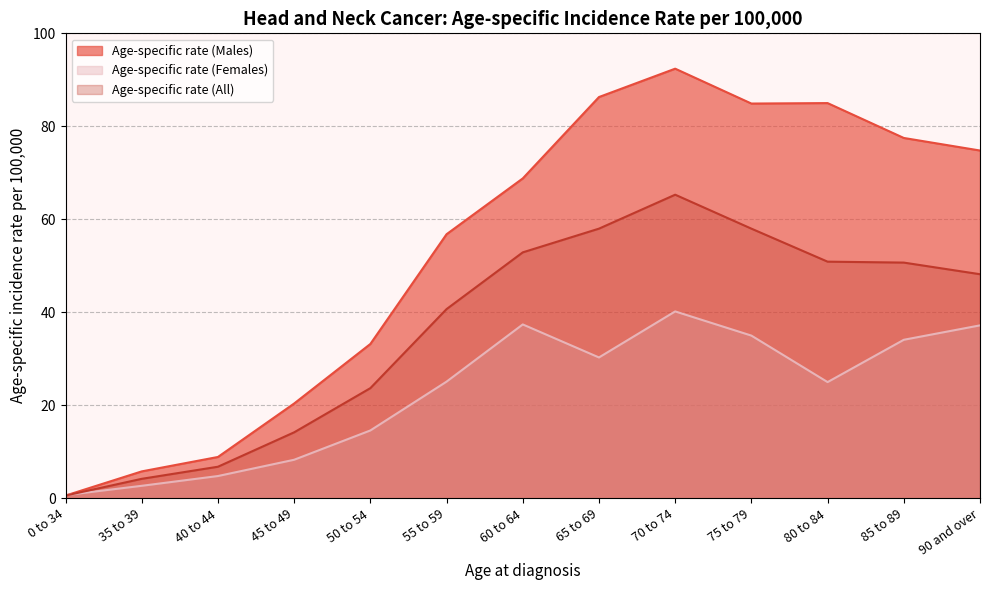

Reading left to right, list all the values displayed in this chart.

Age-specific rate (Males): 0.6	5.8	8.9	20.4	33.2	56.8	68.8	86.3	92.4	84.9	85.0	77.5	74.8
Age-specific rate (Females): 0.7	2.7	4.8	8.3	14.6	25.1	37.4	30.3	40.2	35.0	25.0	34.1	37.2
Age-specific rate (All): 0.6	4.2	6.8	14.2	23.7	40.7	52.9	58.0	65.3	58.0	50.9	50.7	48.2